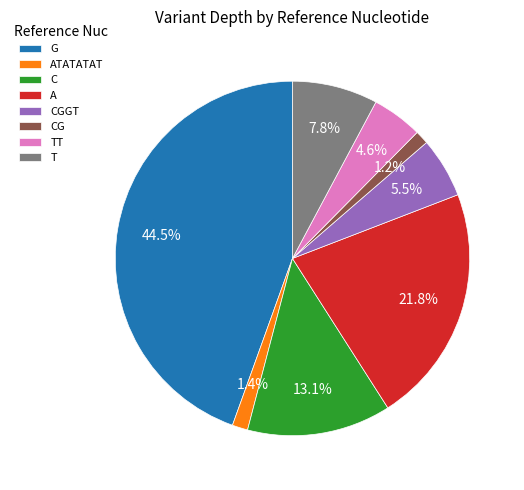

Which slice is the largest?

G